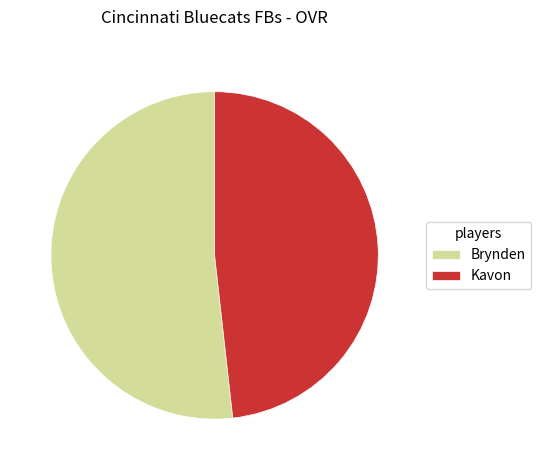

The Kavon slice represents 37% of the pie. True or false?

False